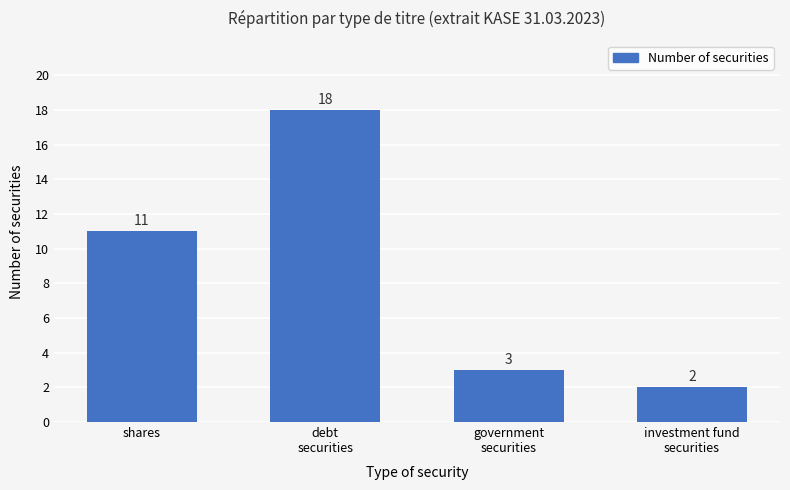

Count the number of data series in this chart.

1